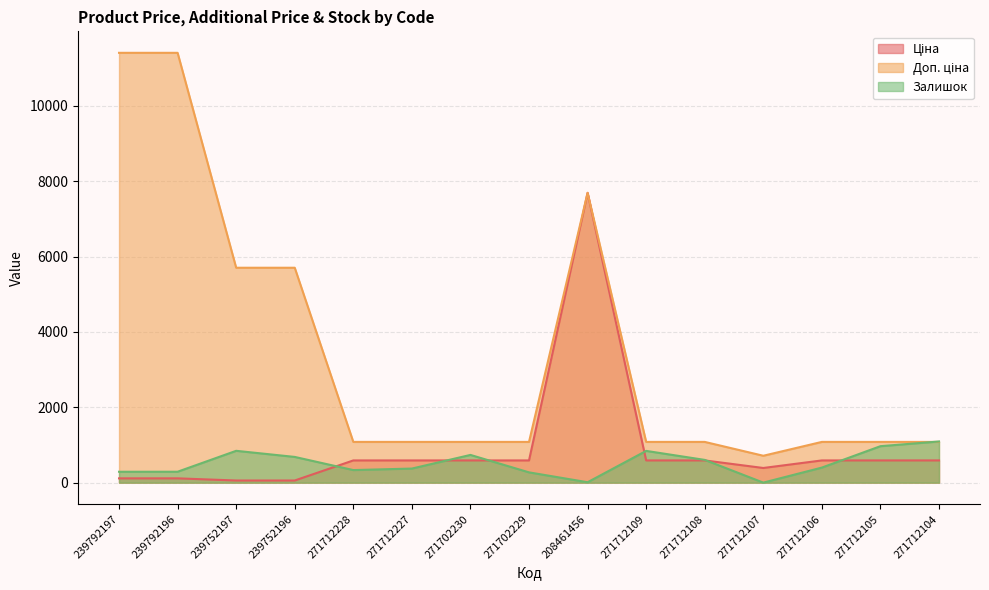

Which series has the largest total across all categories?

Доп. ціна